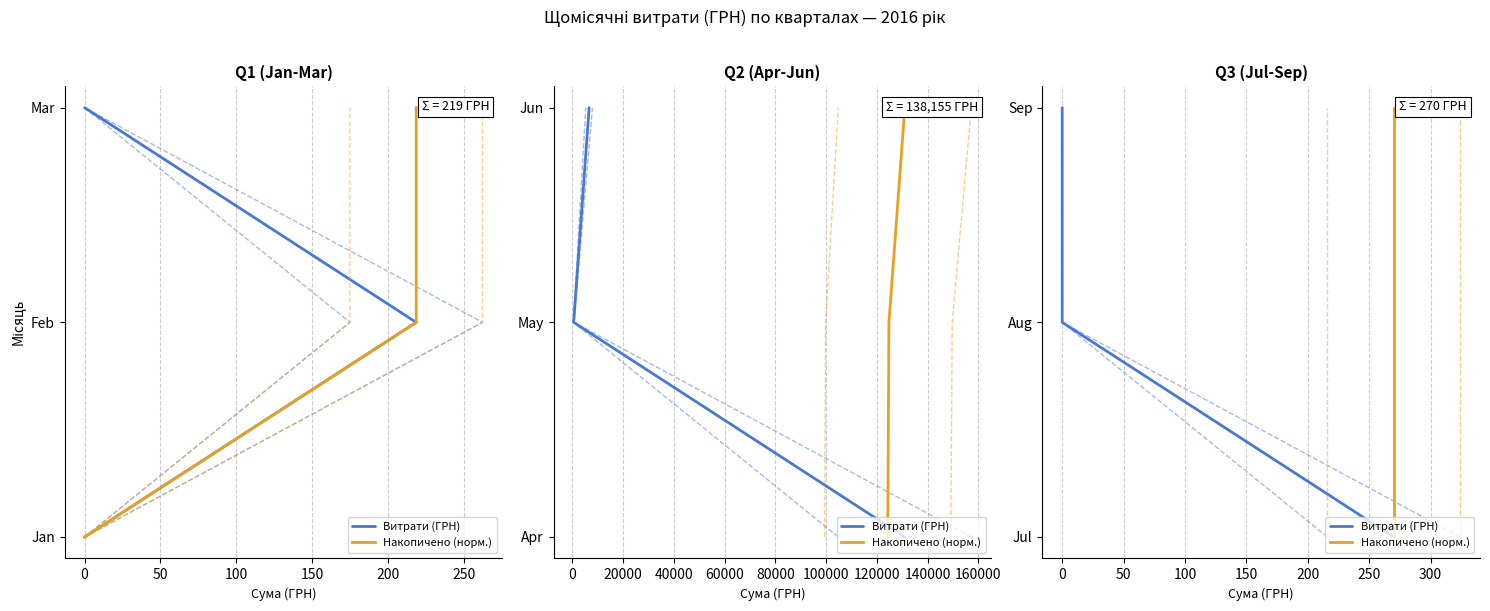

At how many categories does at least one series exceed 0?

2